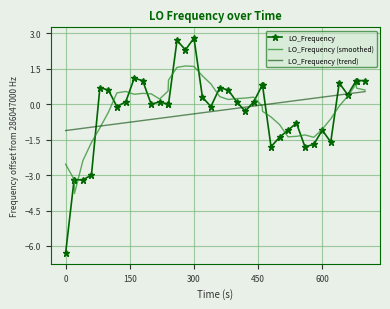

What is the greatest value displayed?

2.8